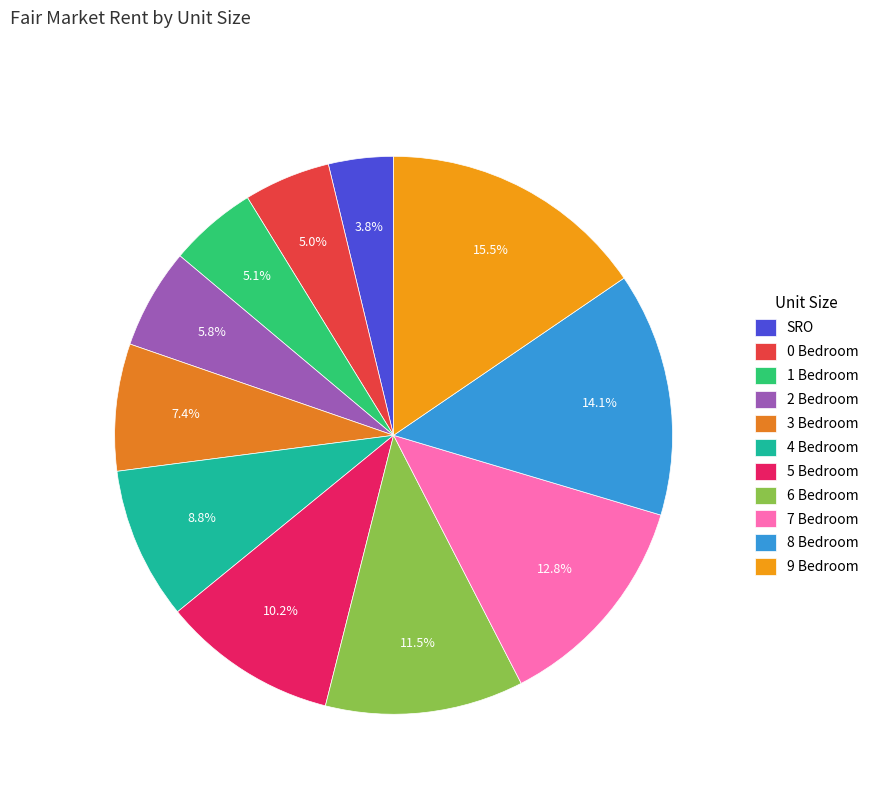

To the nearest percent, what is the average slice percentage?

9%